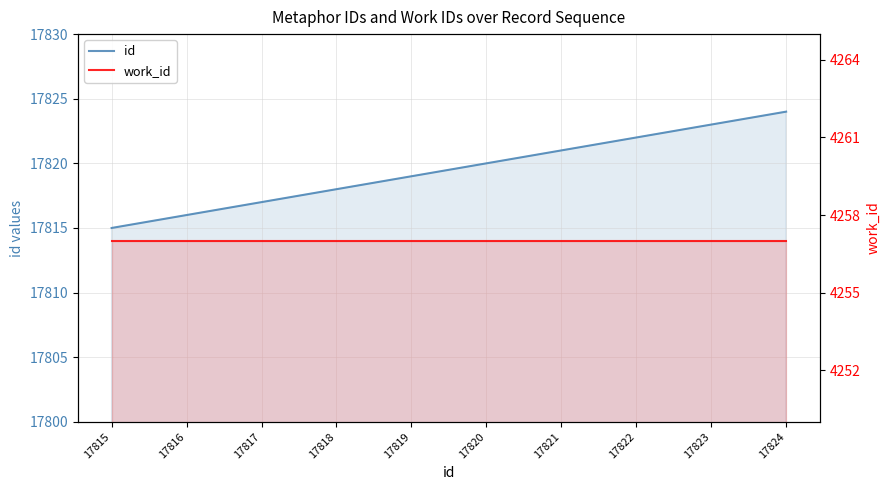

What is the average value of the work_id series?

4257